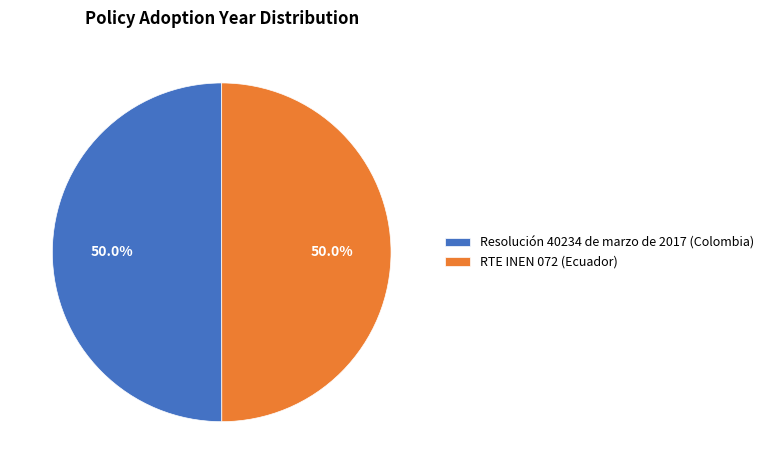

Combined, what portion of the pie is Resolución 40234 de marzo de 2017 (Colombia) and RTE INEN 072 (Ecuador)?

100.0%